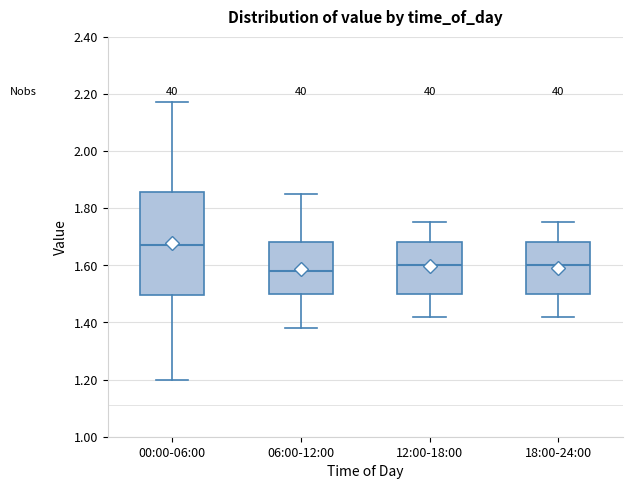

Reading left to right, transcribe this box plot: for each box, give where its median line is, the range the box spans, and where its two whiskers end, as read against the y-axis. The values are not printed on the chart, so give them approximately, as read against the axis.

00:00-06:00: median 1.68, box 1.50 to 1.86, whiskers 1.20 to 2.18
06:00-12:00: median 1.58, box 1.50 to 1.68, whiskers 1.38 to 1.86
12:00-18:00: median 1.60, box 1.50 to 1.68, whiskers 1.42 to 1.76
18:00-24:00: median 1.60, box 1.50 to 1.68, whiskers 1.42 to 1.76